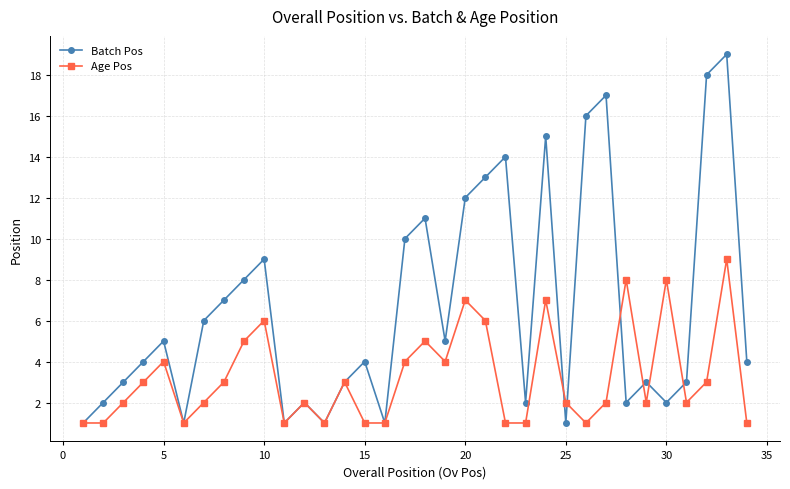

In Age Pos, how many points are higher than both neighbors (excluding endpoints)?

10